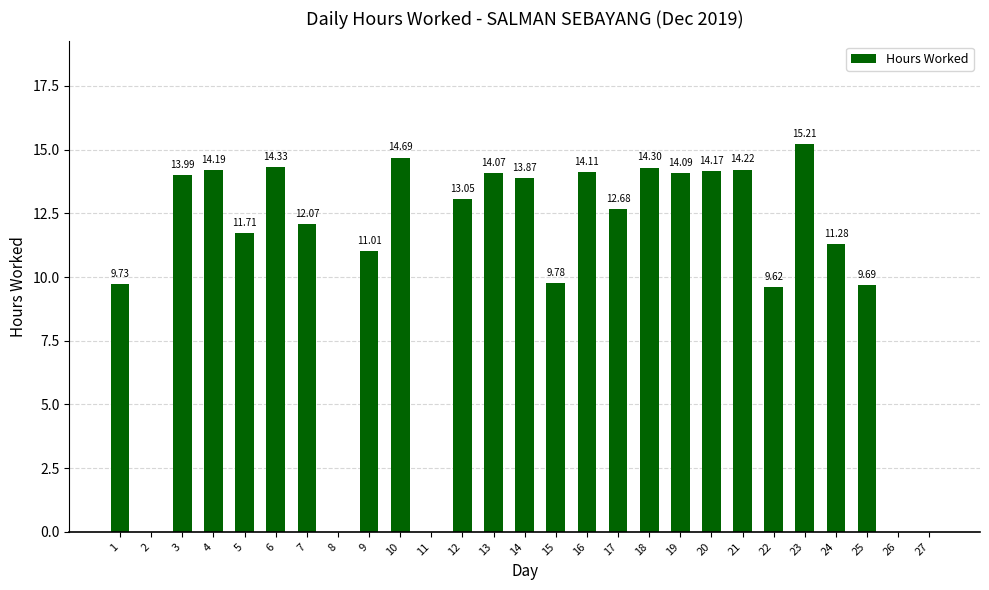

Where does the data first go above 12?

3